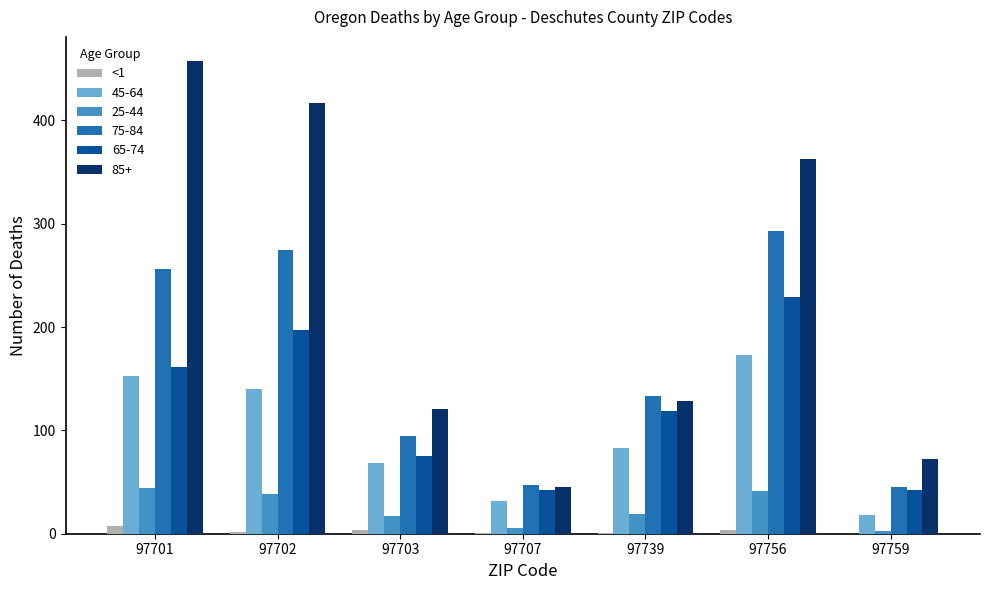

Is the value of 85+ at 97702 greater than the value of 25-44 at 97707?

Yes